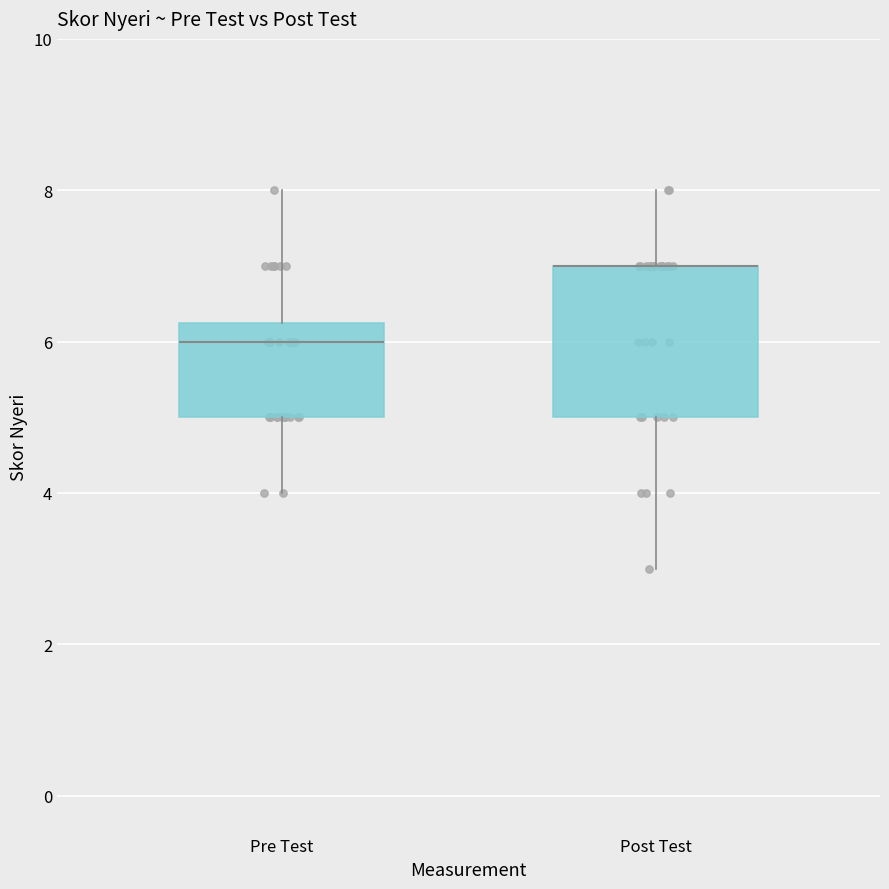

Which box is the tallest, from its lower edge to its upper edge?

Post Test